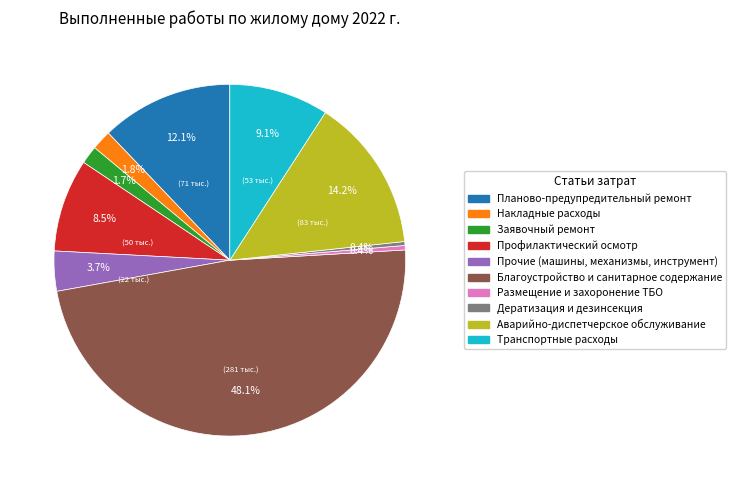

The Накладные расходы slice represents 2% of the pie. True or false?

True